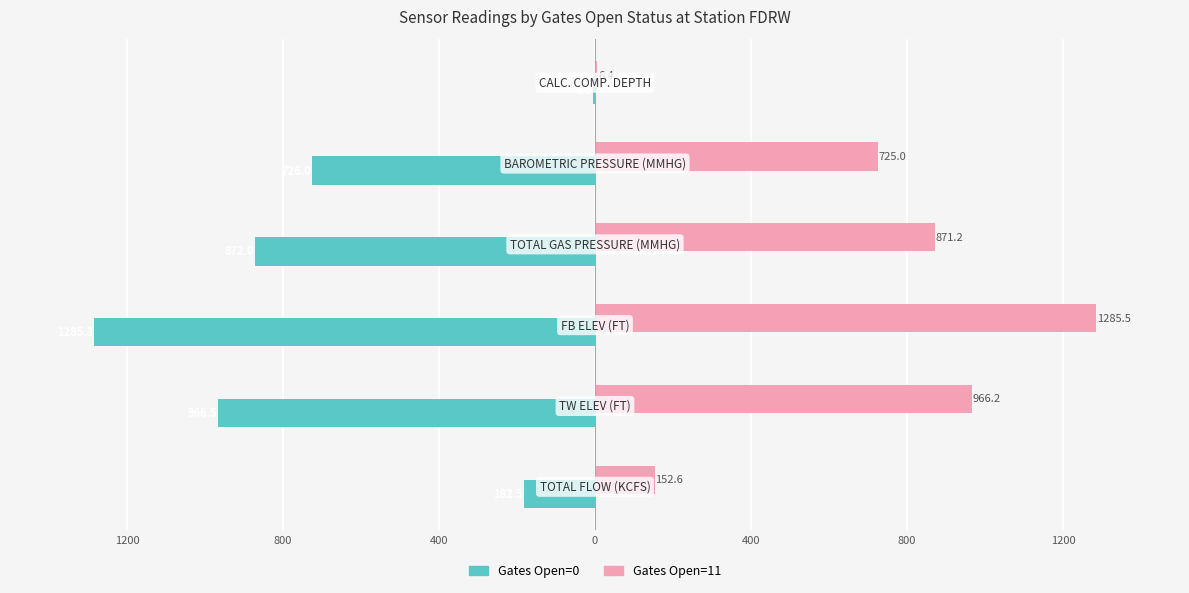

What is the sum of all Gates Open=0 values?

-4038.6